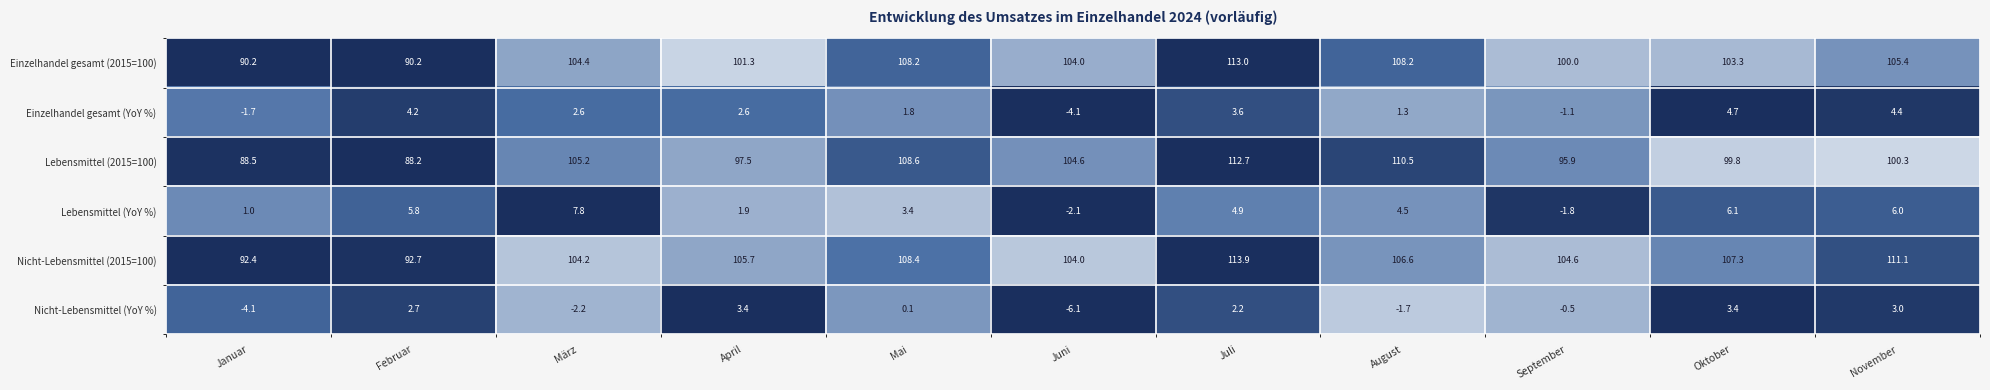

What is the highest value of the Nicht-Lebensmittel (2015=100) series?

113.9